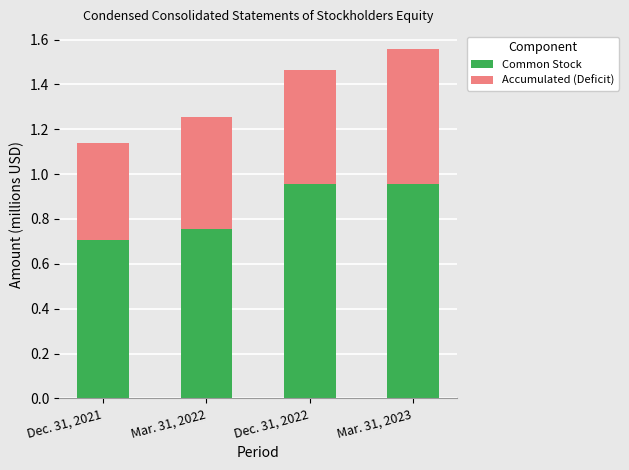

Are the bars grouped side by side (vs. stacked)?

No